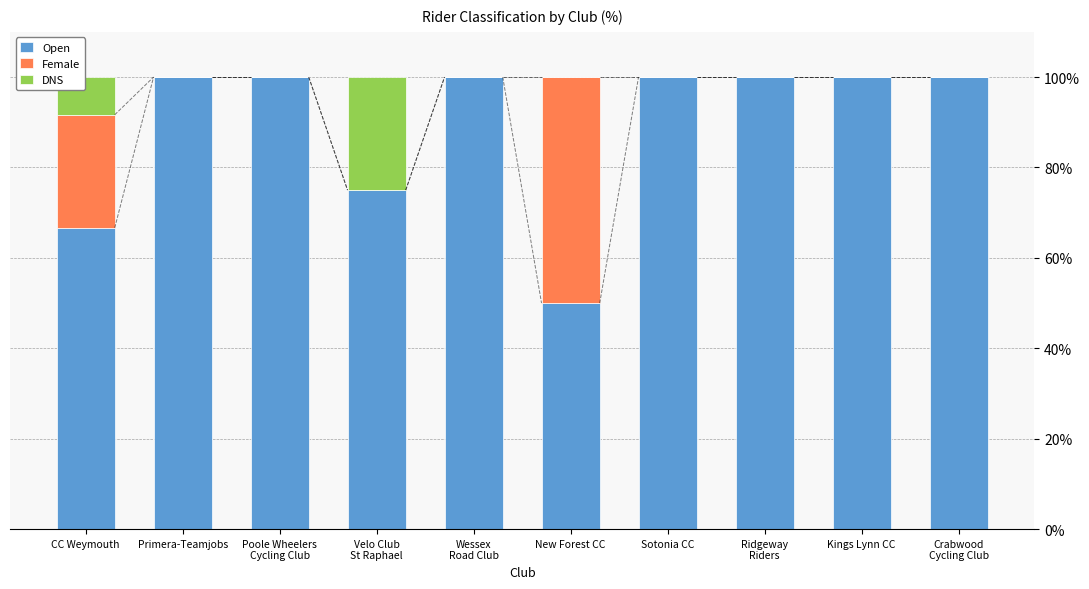

Is it true that Open equals 43.1 at Primera-Teamjobs?

False